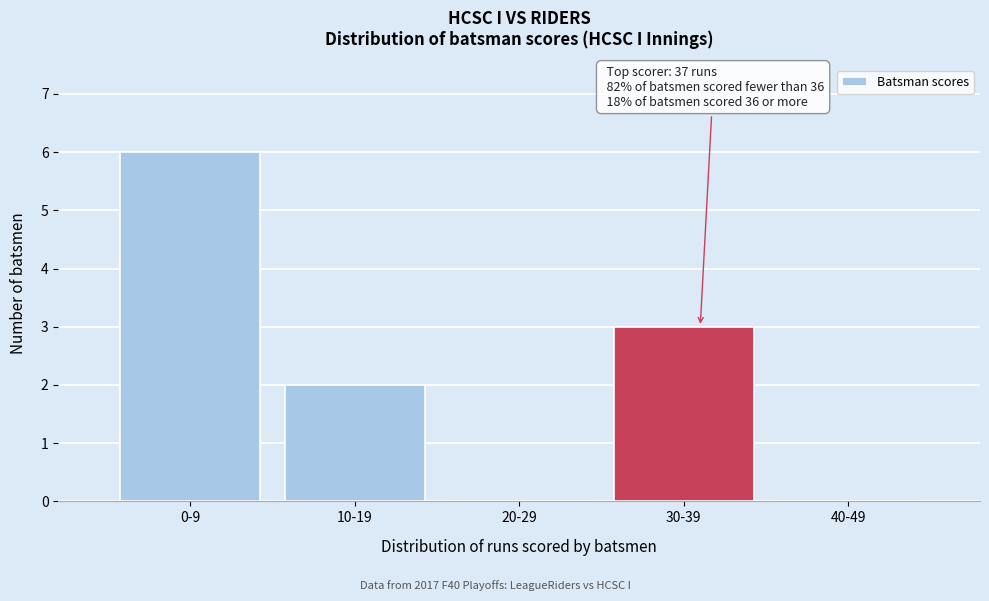

Reading left to right, transcribe all the data shown in this chart.

0-9=6	10-19=2	20-29=0	30-39=3	40-49=0